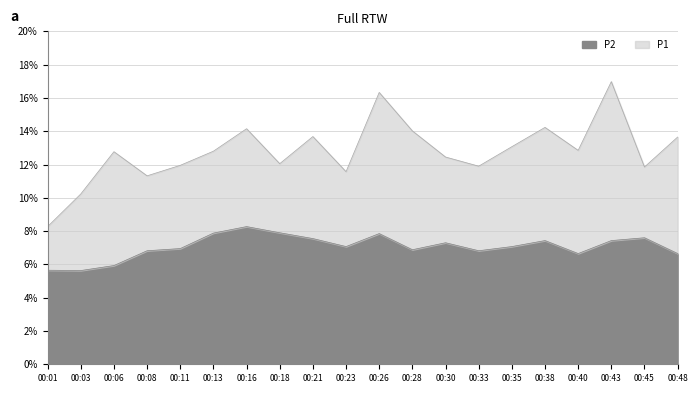

What is the value of the P1 point at the 14th from the left?

11.9